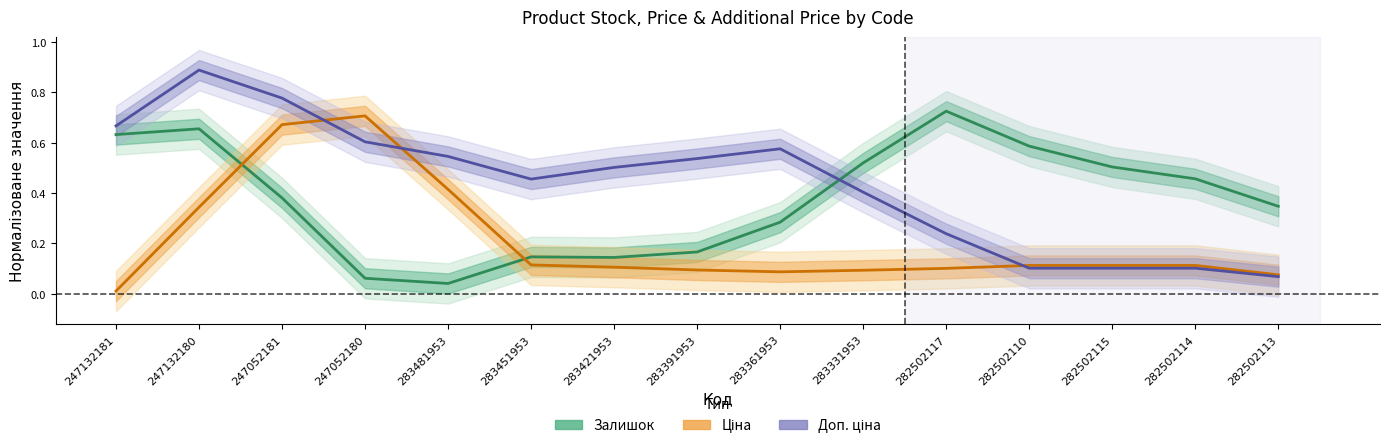

Rank the series by their maximum value, from lowest to highest.

Ціна, Залишок, Доп. ціна